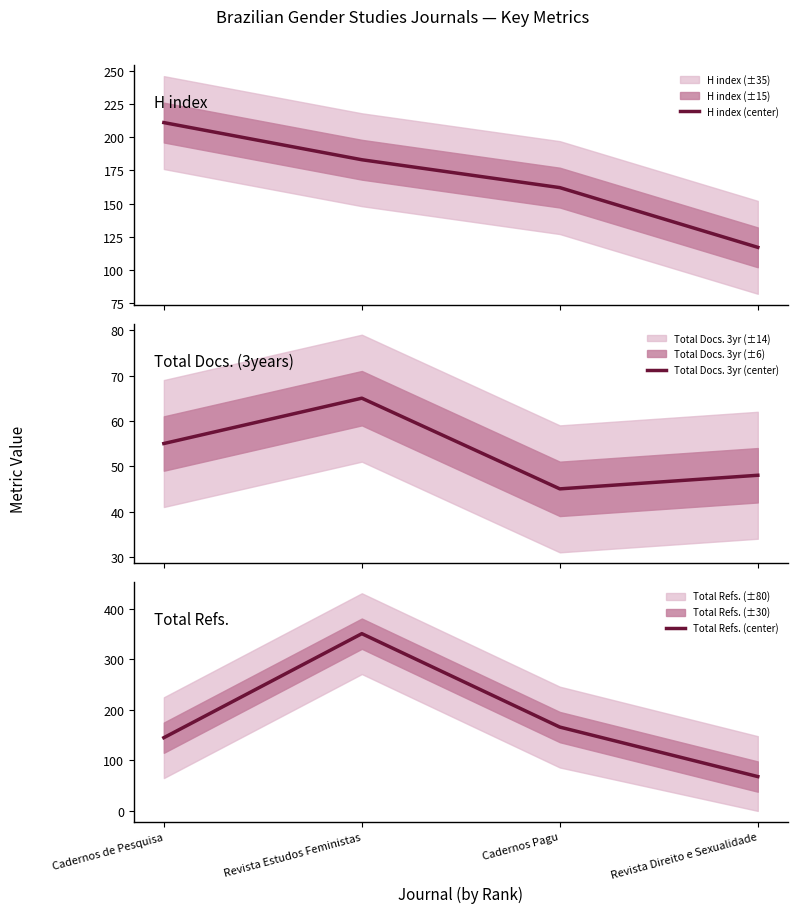

List the series in order of their peak value, highest first.

Total Refs. (center), H index (center), Total Docs. 3yr (center)